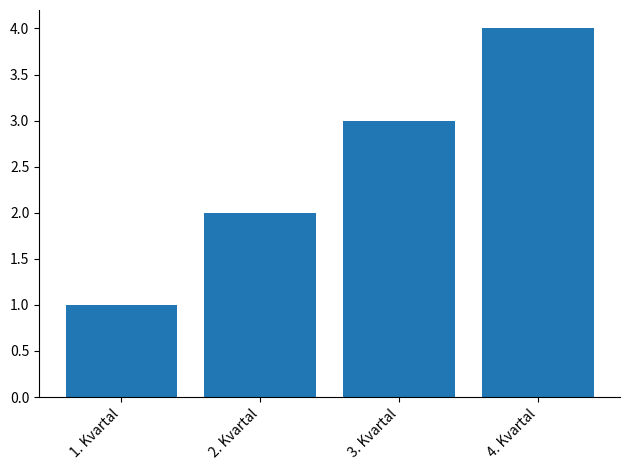

Where is the data nearest to the value 2?

2. Kvartal